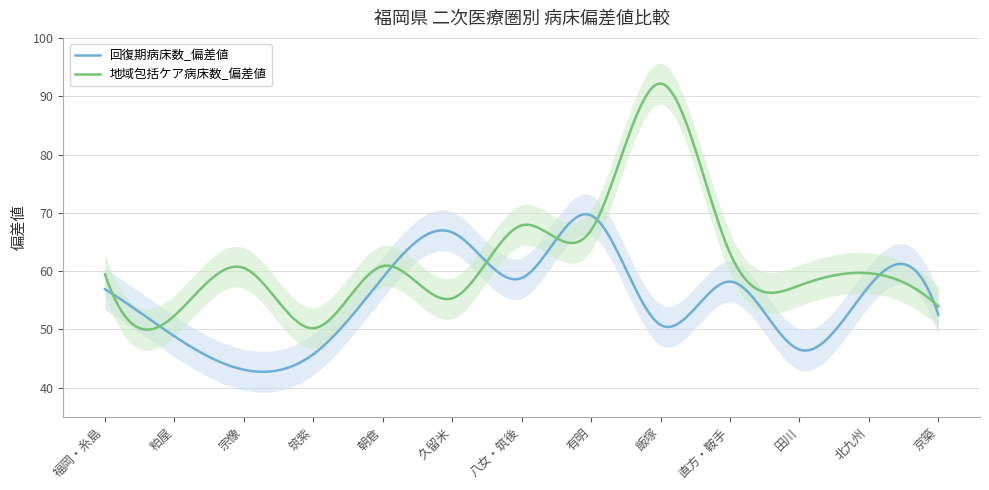

Which category has the highest value in the 地域包括ケア病床数_偏差値 series?

飯塚